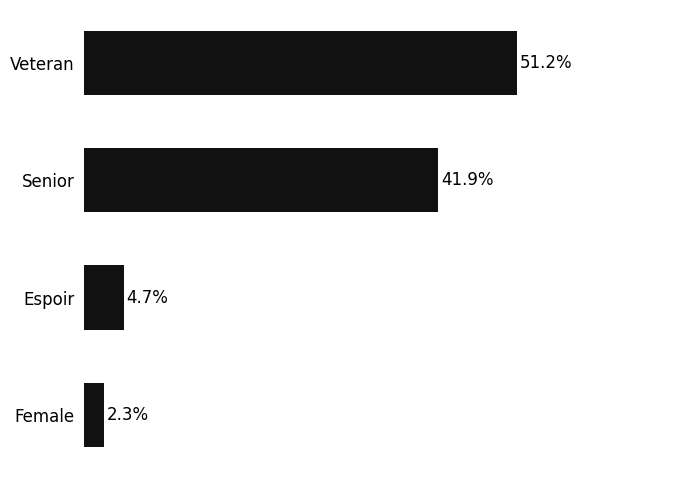

Rank the categories by value from highest to lowest.

Veteran, Senior, Espoir, Female